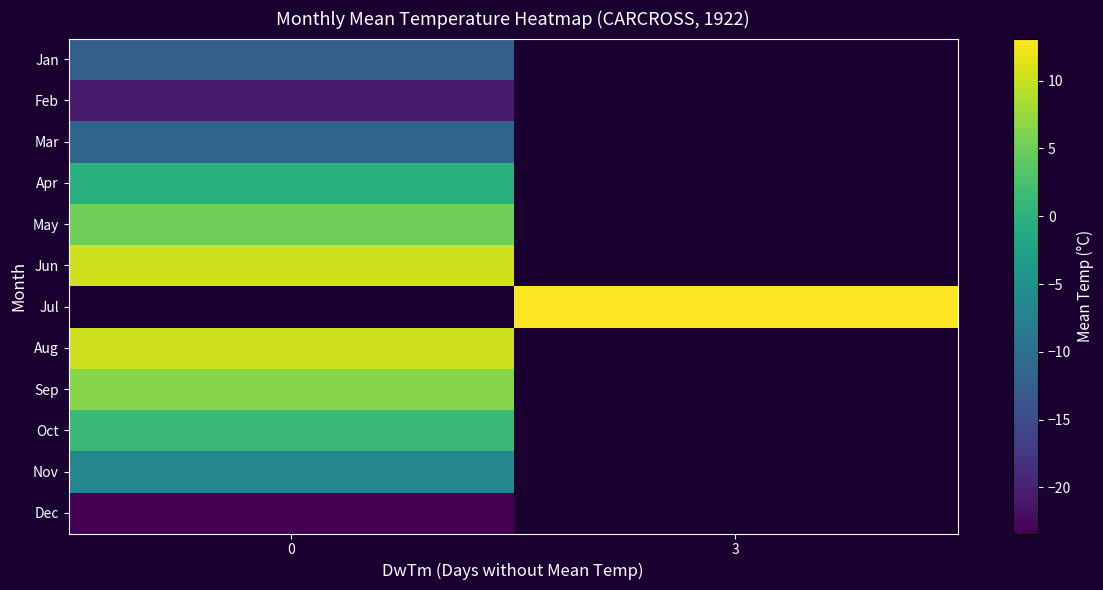

How many distinct data groups are displayed?

12